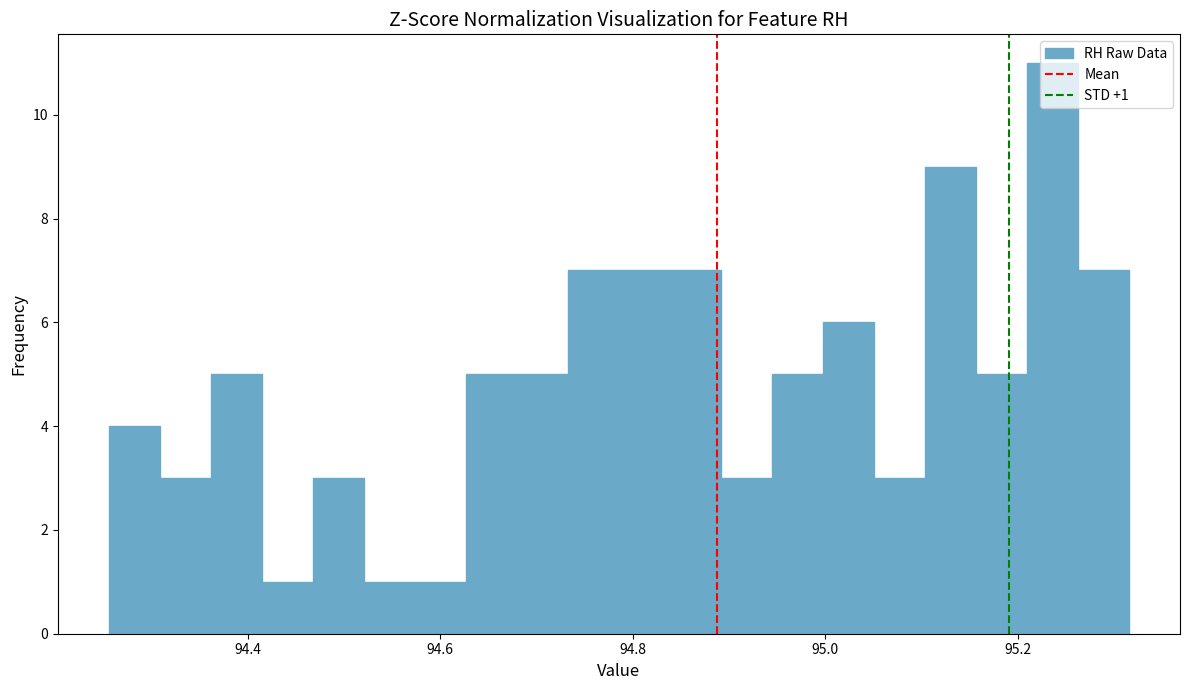

Around what value on the x-axis is the tallest bar? Give the approximate position of its centre, as read against the axis.

95.24